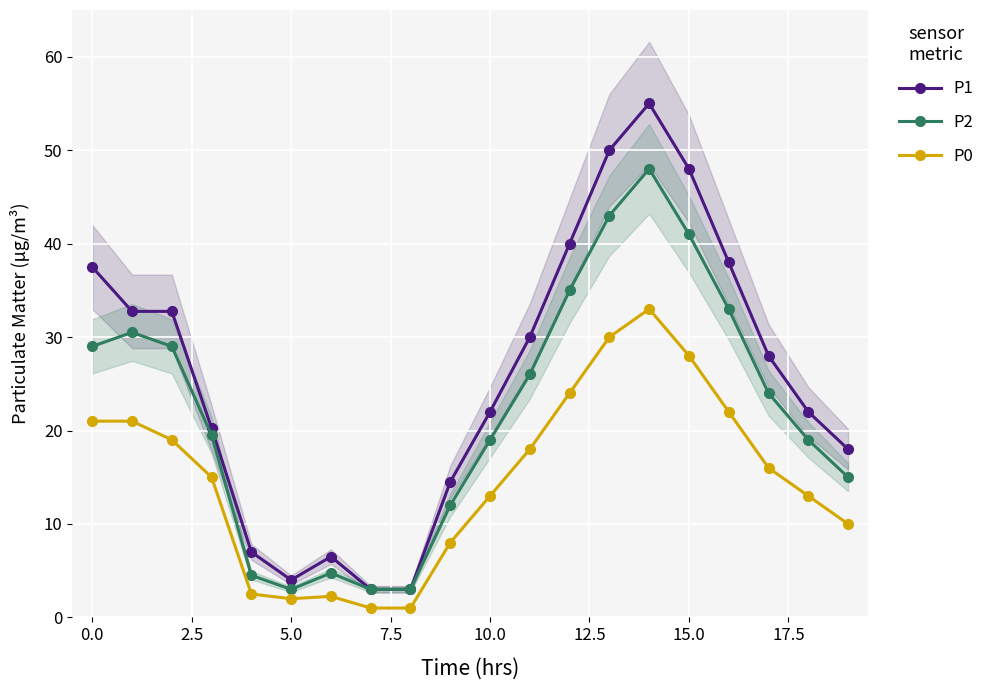

The value of P2 at 0.0 is 44.3. True or false?

False